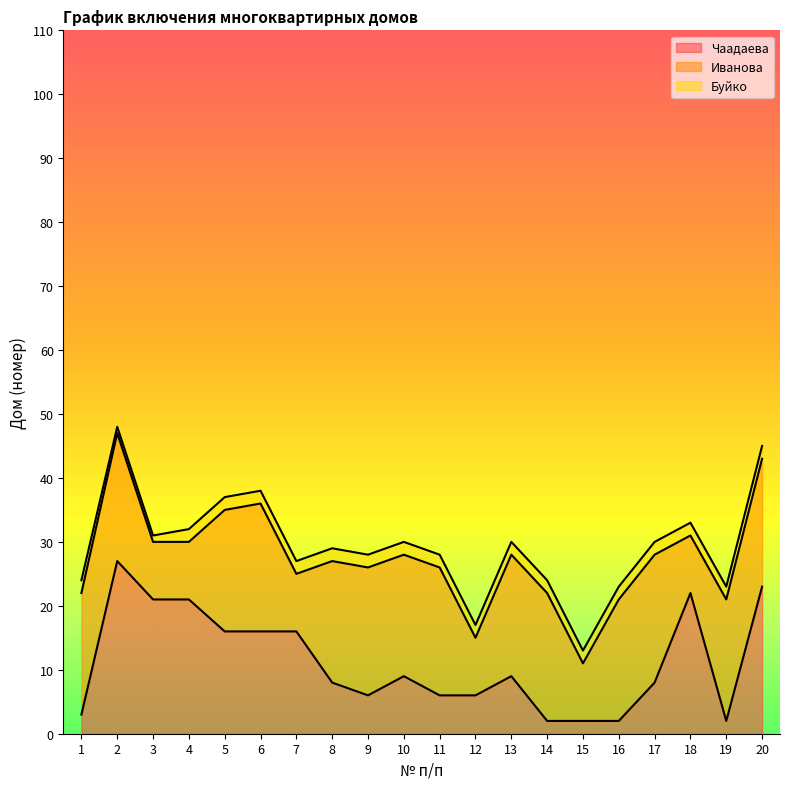

What value does the Иванова series have at 3?

9